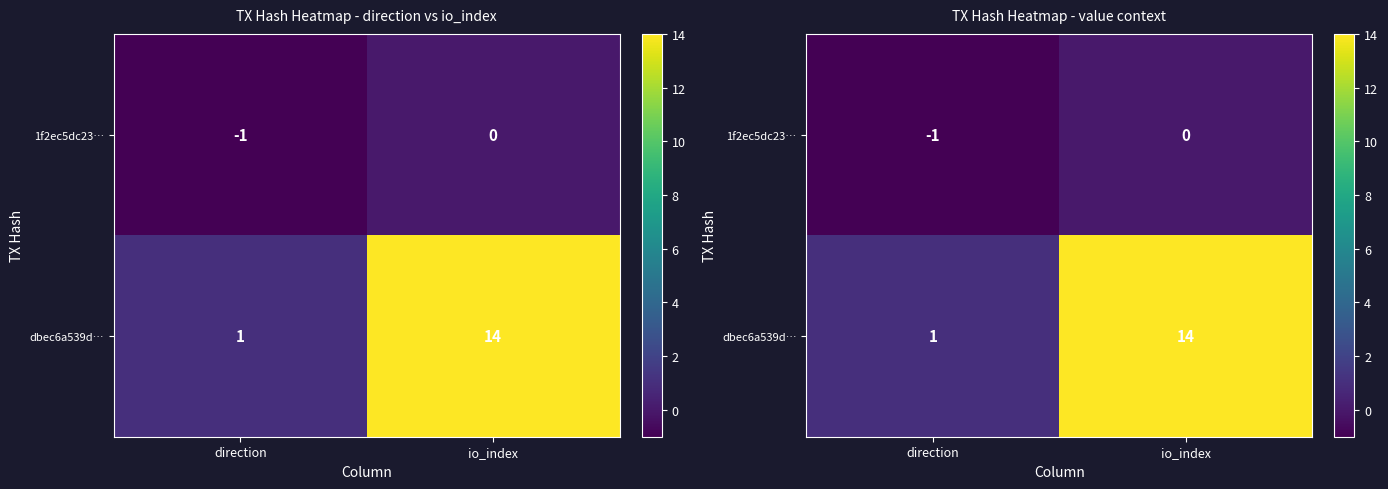

Which series has the largest total across all categories?

dbec6a539d…